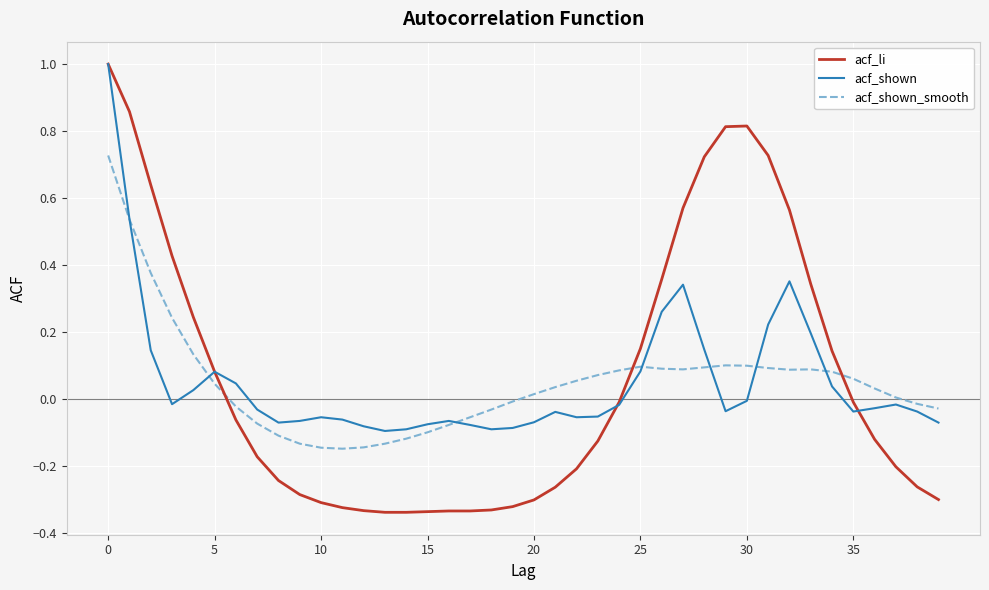

Which series has the widest spread of values?

acf_li